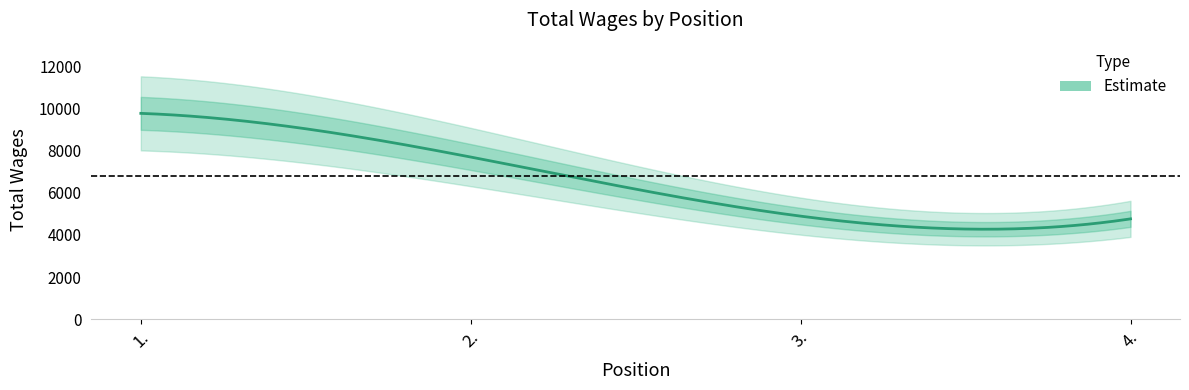

Reading right to left, transcribe all the data shown in this chart.

4760	4889	7694	9767